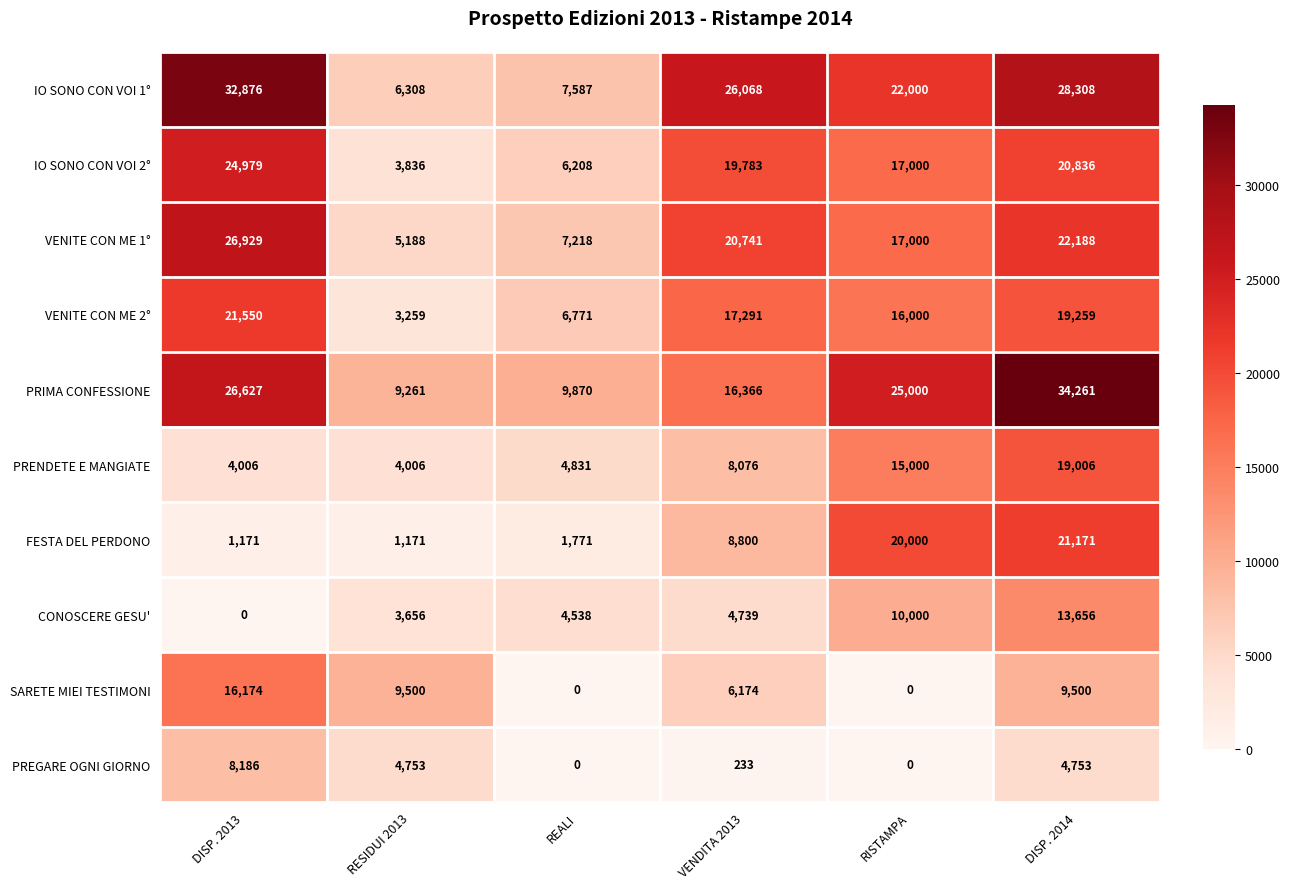

Which category has the highest value across all series?

DISP. 2014